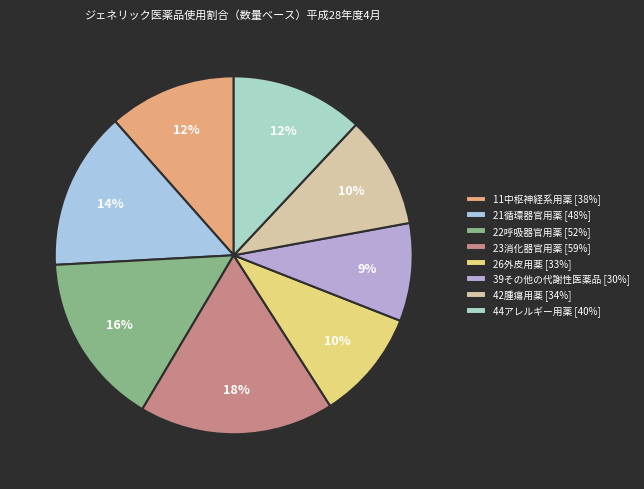

Which category has the biggest portion of the pie?

23消化器官用薬